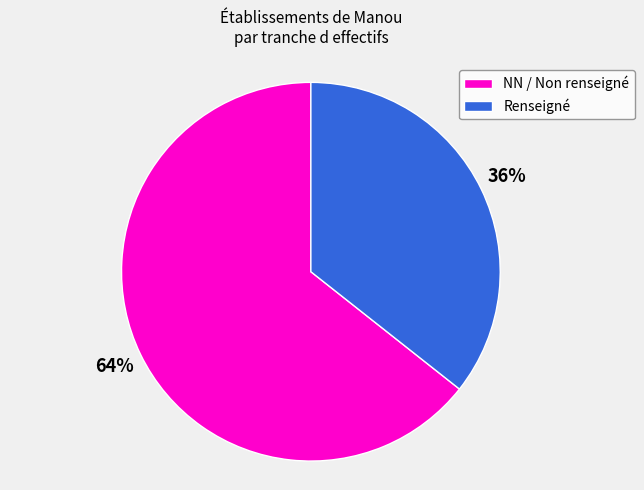

How many slices are in this pie chart?

2